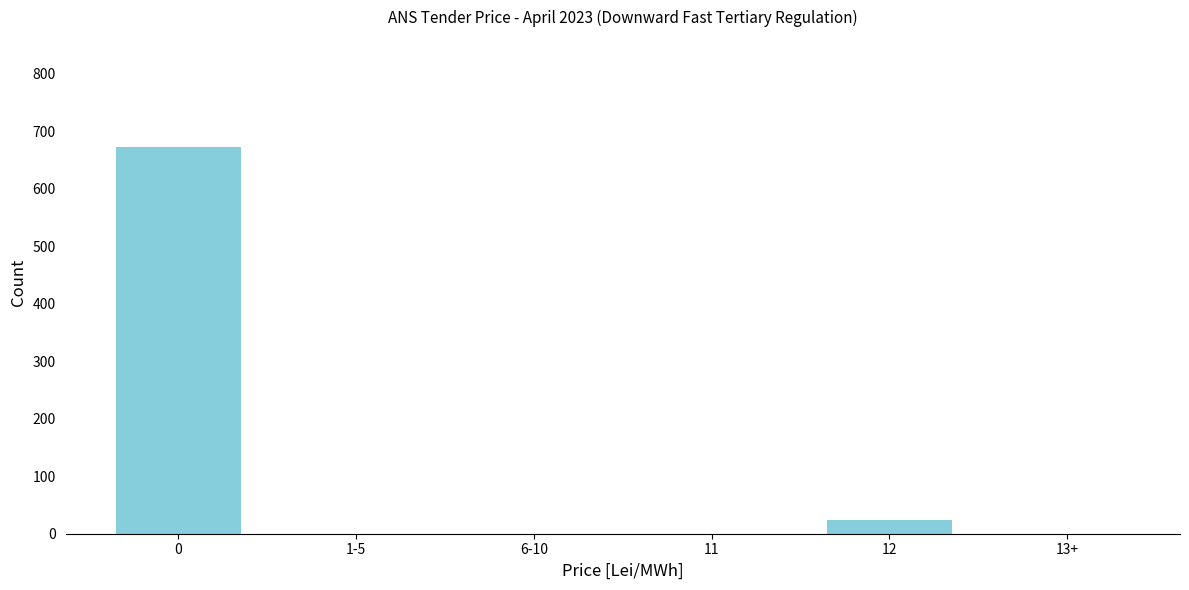

Reading left to right, transcribe all the data shown in this chart.

0=672	1-5=0	6-10=0	11=0	12=24	13+=0